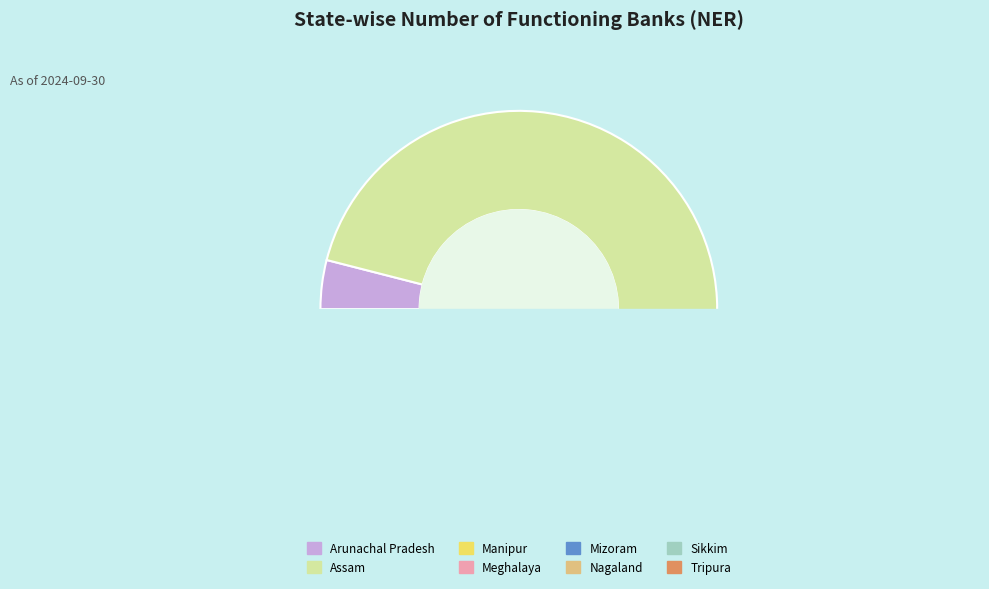

Which slice is the smallest?

Sikkim